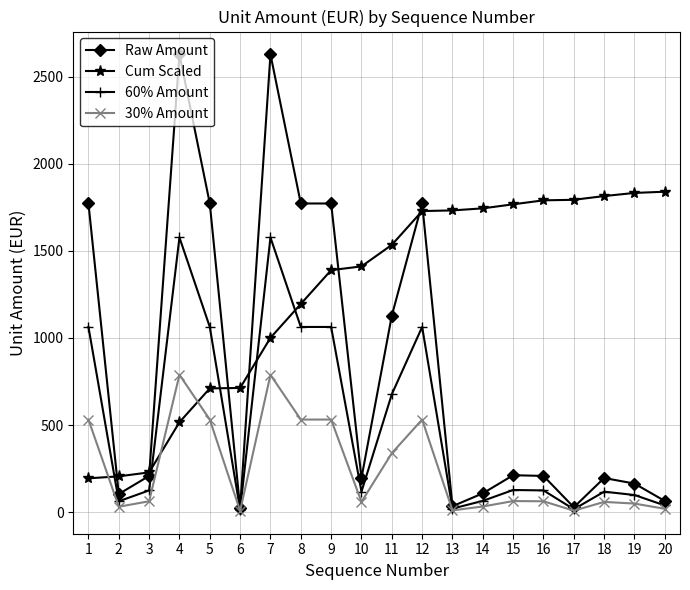

List the series in order of their overall mean, lowest first.

30% Amount, 60% Amount, Raw Amount, Cum Scaled